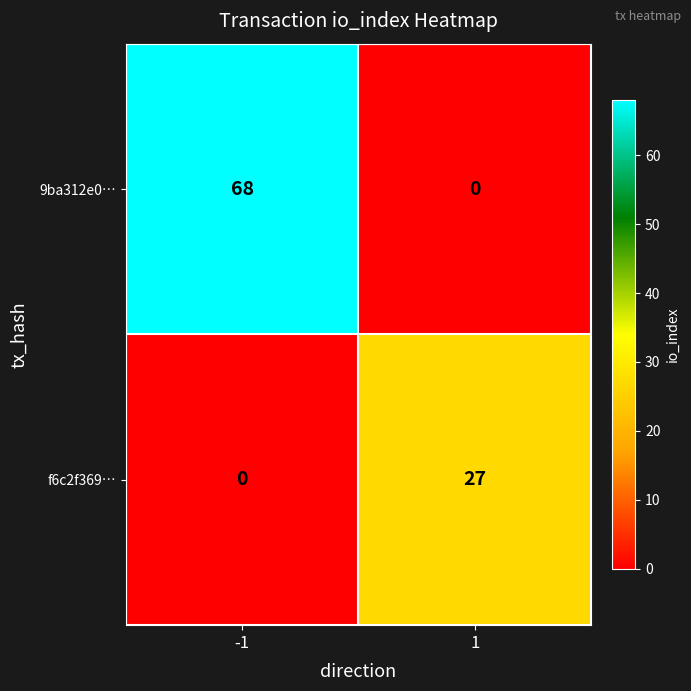

What is the average value of the f6c2f369… series?

14